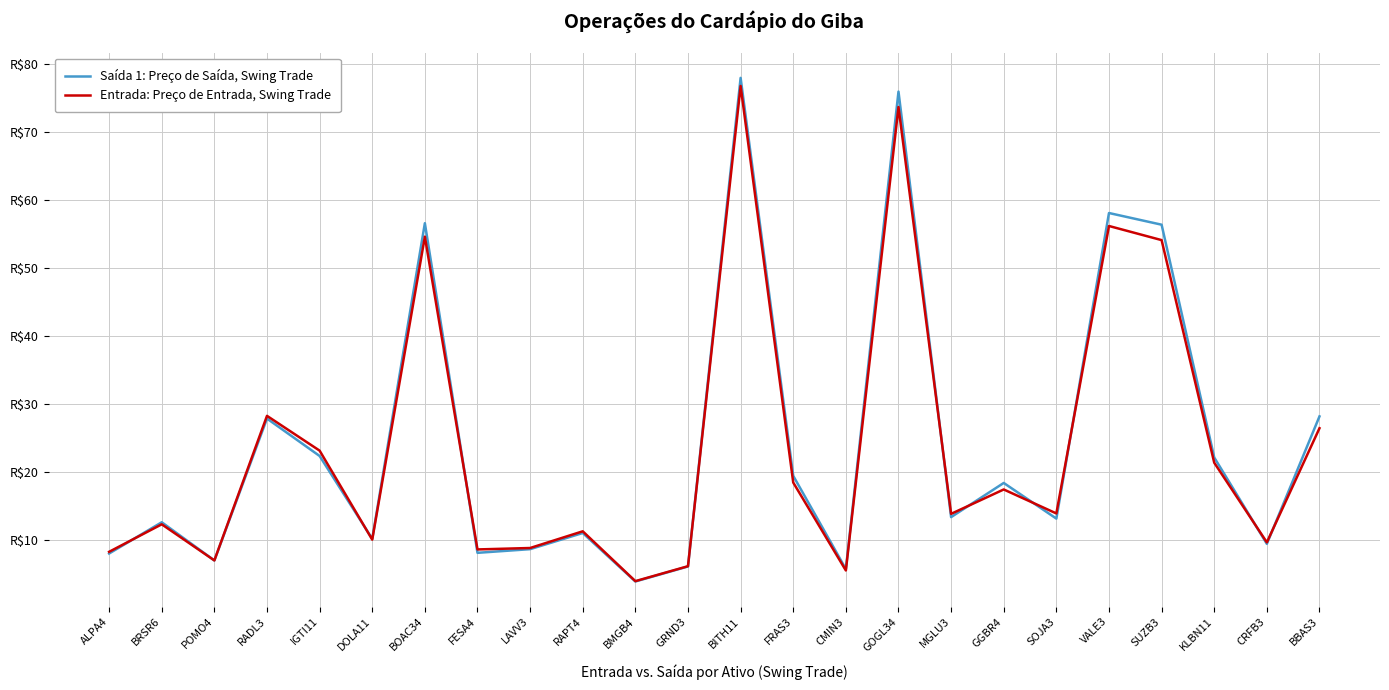

At which category is the sum across all series the highest?

BITH11